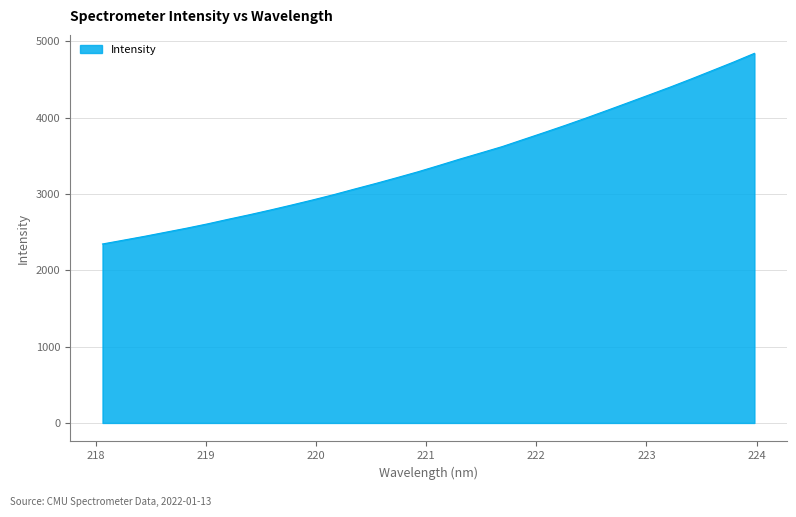

How many distinct data groups are displayed?

1